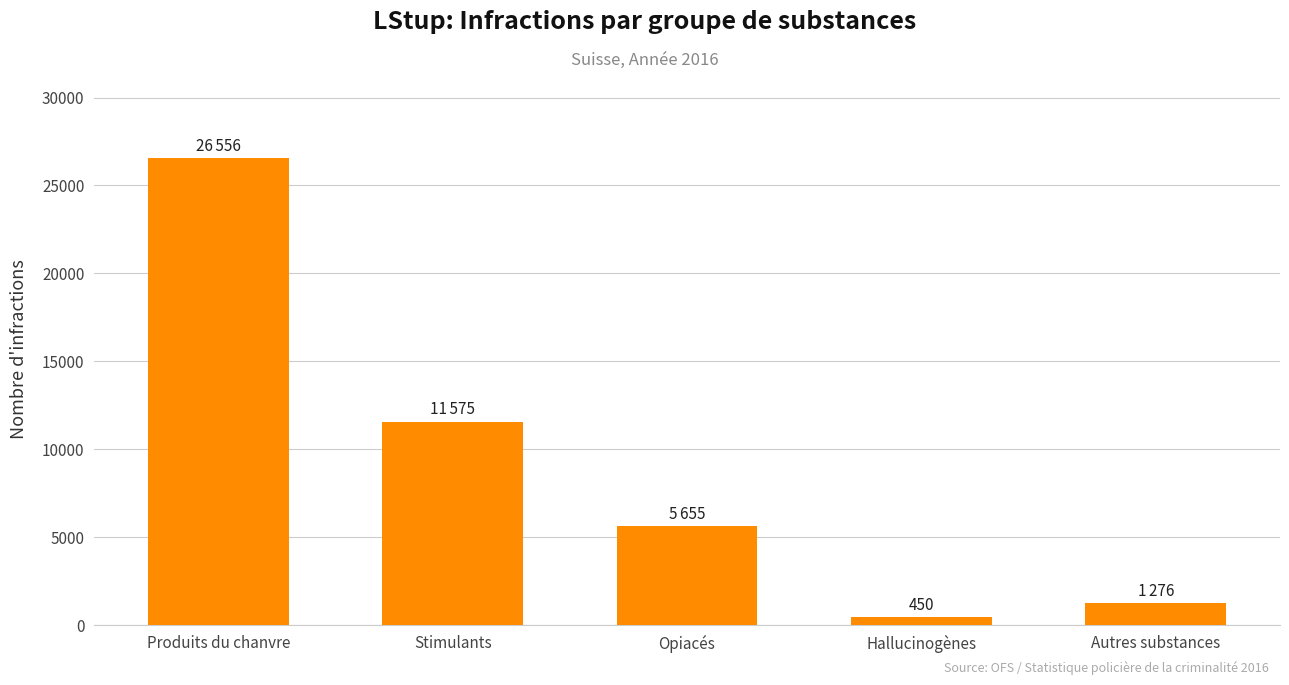

Reading left to right, what are all the values shown in this chart?

Produits du chanvre=26556	Stimulants=11575	Opiacés=5655	Hallucinogènes=450	Autres substances=1276